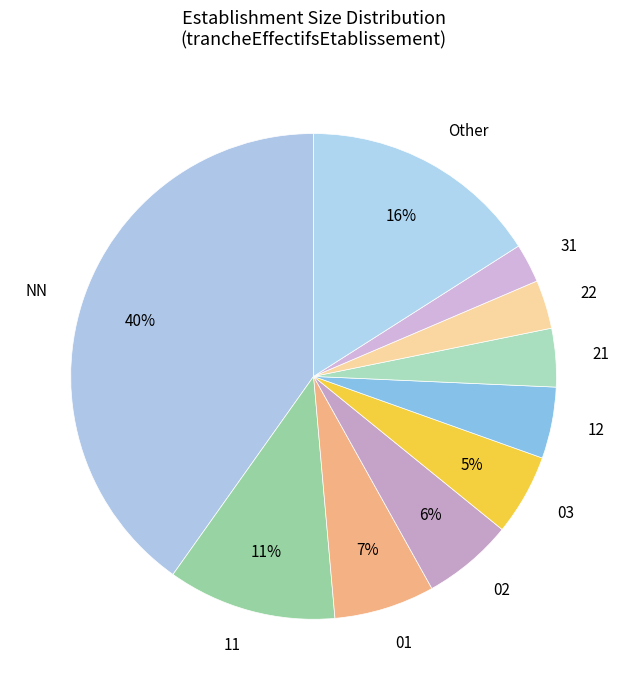

How many segments does this pie chart have?

10